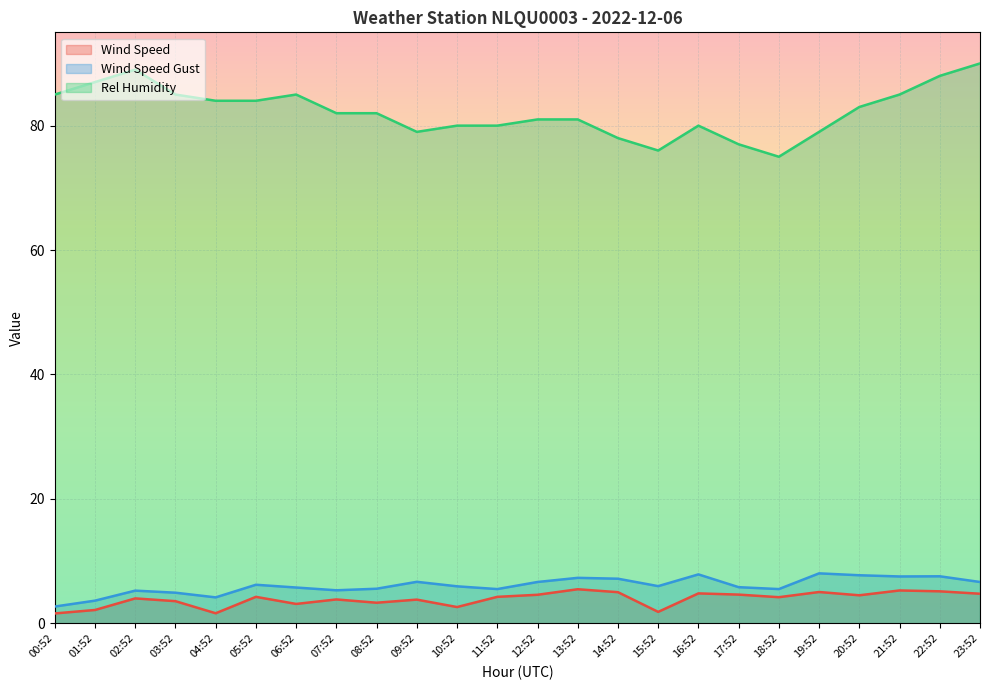

Rank the series by their maximum value, from lowest to highest.

Wind Speed, Wind Speed Gust, Rel Humidity